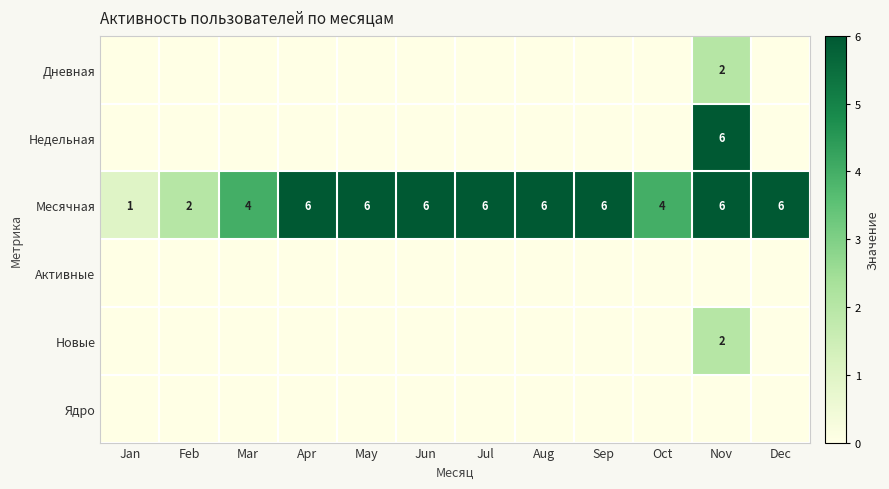

The value of Месячная at Oct is 1. True or false?

False